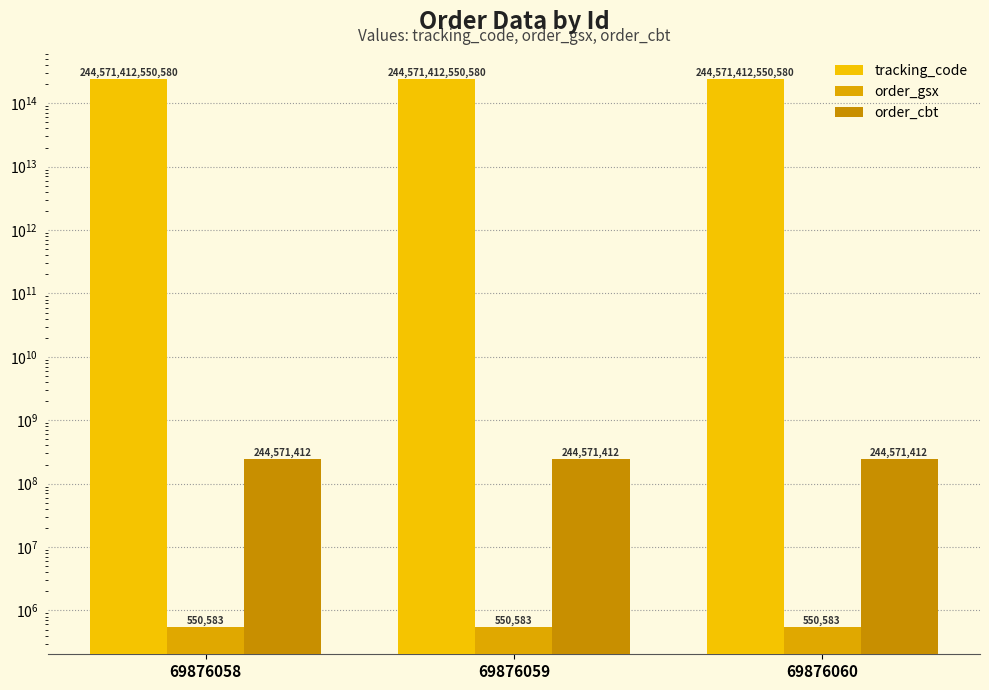

At 69876058, list the series in order from largest to smallest.

tracking_code, order_cbt, order_gsx